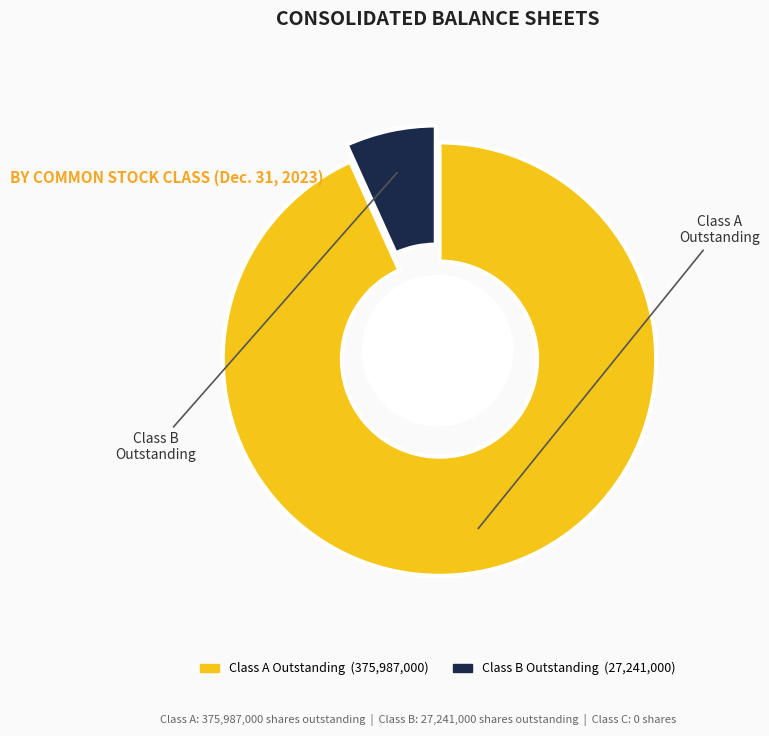

Which has a higher value, Class C Issued or Class A Issued?

Class A Issued